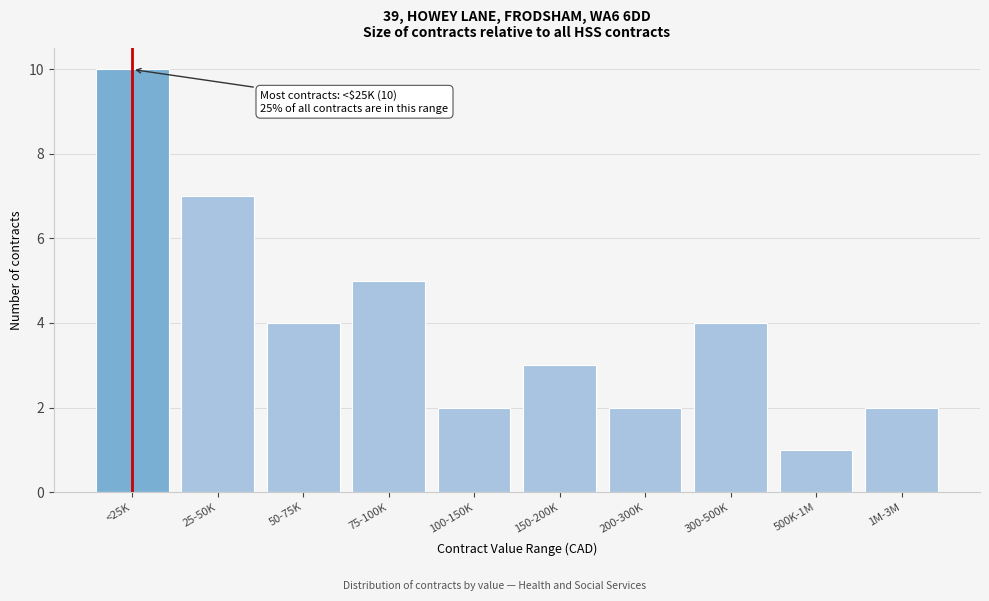

Reading left to right, extract all data points from this chart.

<25K=10	25-50K=7	50-75K=4	75-100K=5	100-150K=2	150-200K=3	200-300K=2	300-500K=4	500K-1M=1	1M-3M=2